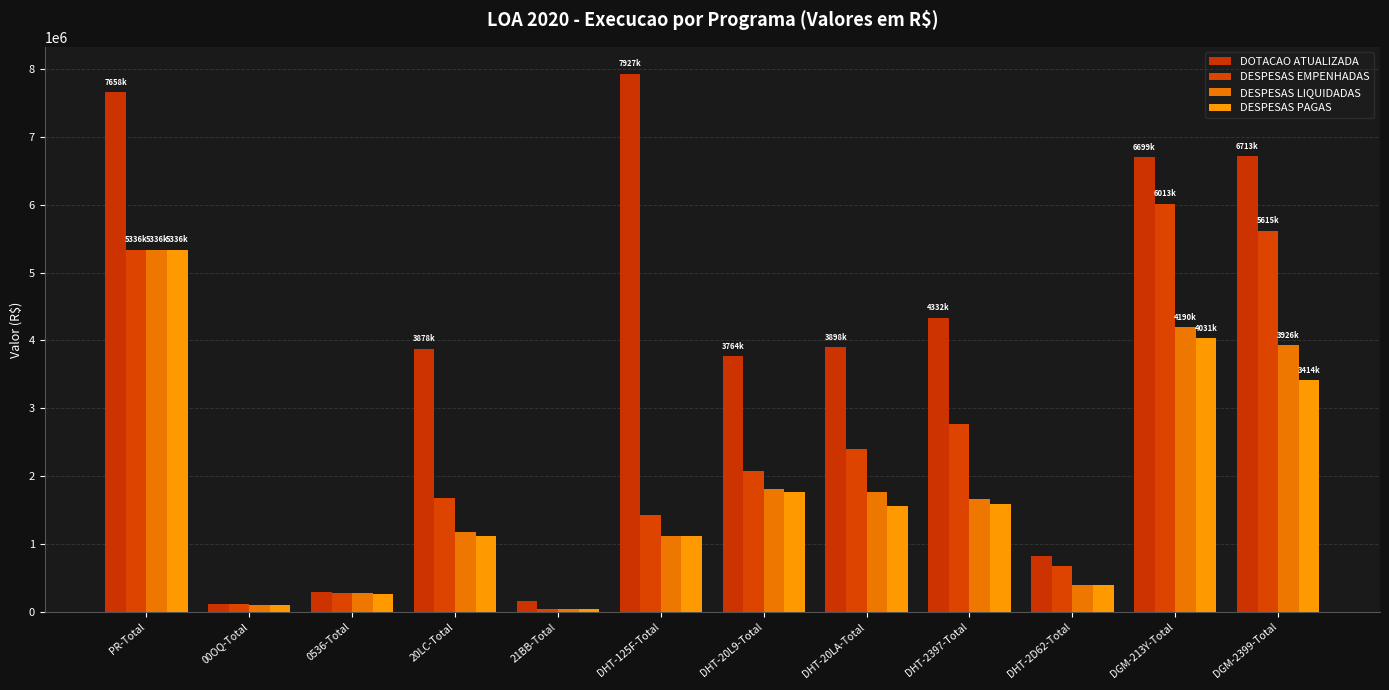

Which series has the largest total across all categories?

DOTACAO ATUALIZADA